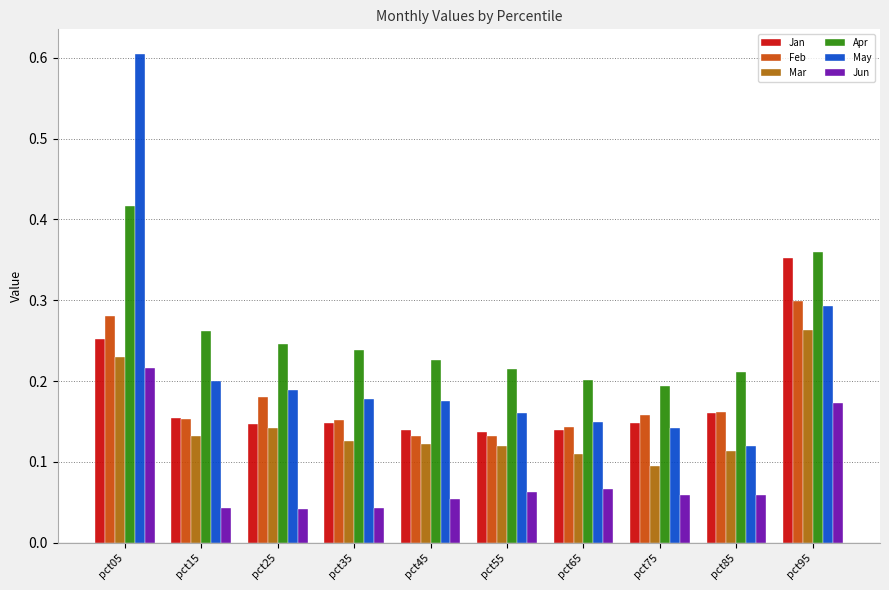

The Feb series shows 0.2 at pct05. True or false?

False